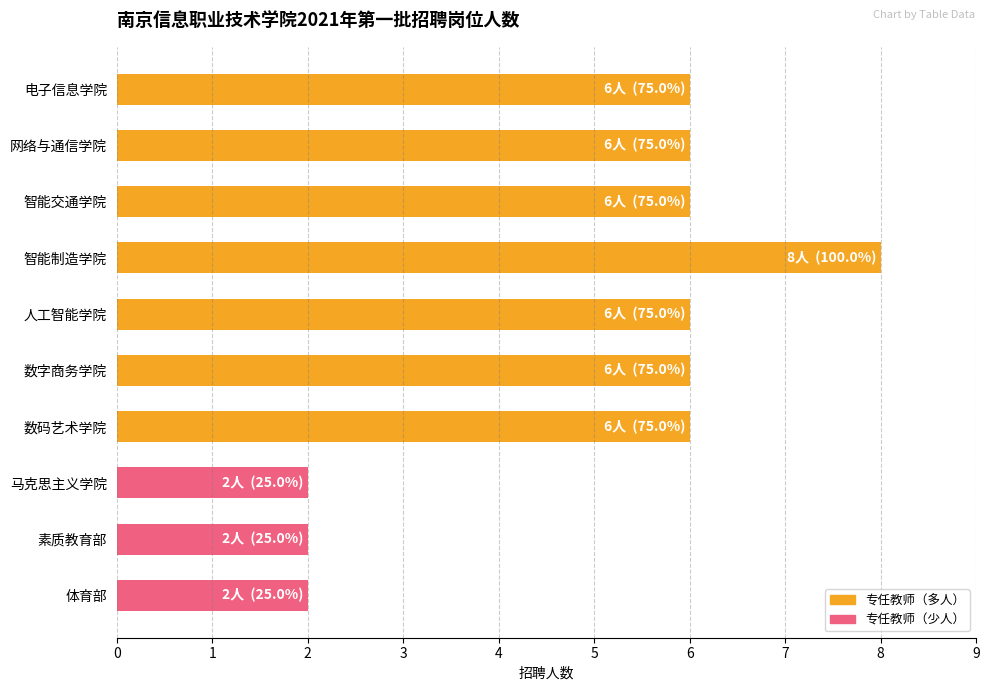

Reading top to bottom, what are all the values shown in this chart?

电子信息学院=6	网络与通信学院=6	智能交通学院=6	智能制造学院=8	人工智能学院=6	数字商务学院=6	数码艺术学院=6	马克思主义学院=2	素质教育部=2	体育部=2